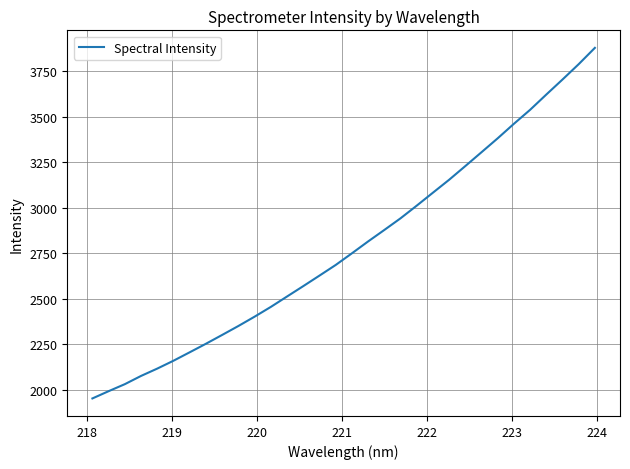

What is the minimum value shown in the chart?

1952.7